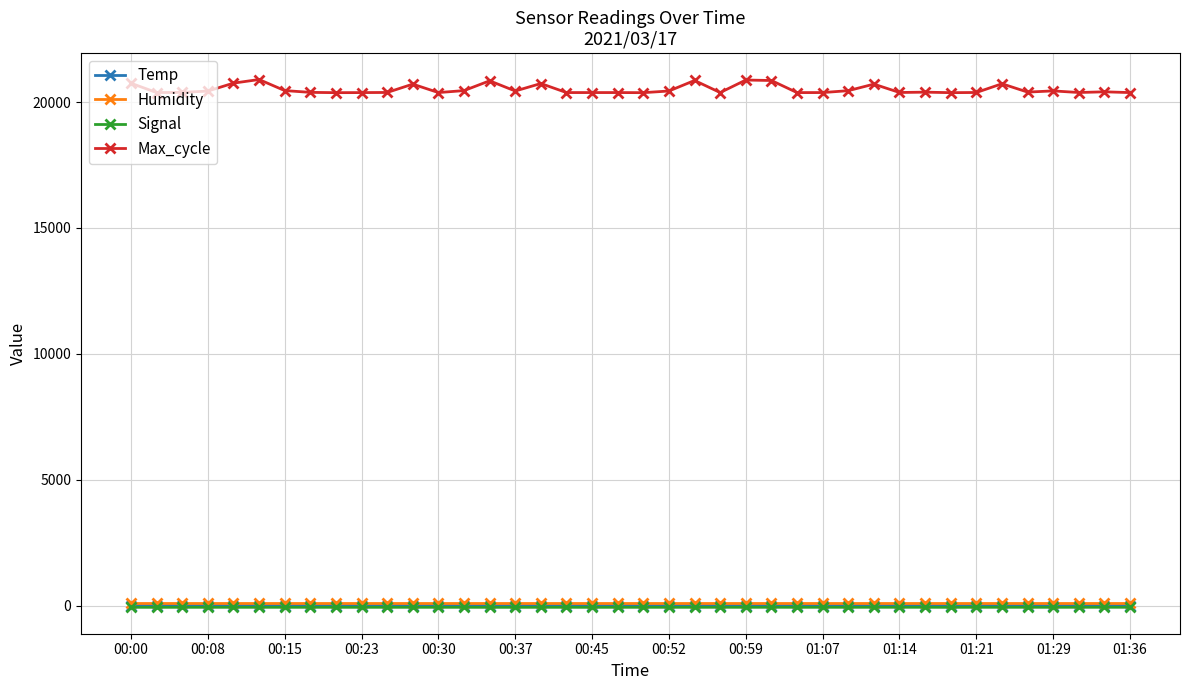

What is the maximum value for Max_cycle?

20897.0